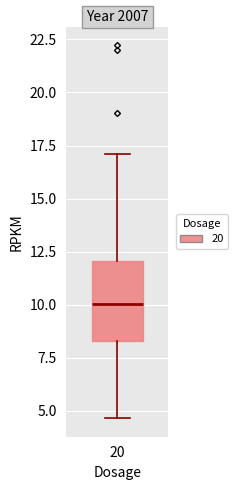

Transcribe this box plot: give where the median line is, the range the box spans, and where the two whiskers end, as read against the y-axis. The values are not printed on the chart, so give them approximately, as read against the axis.

median 10.0, box 8.5 to 12.0, whiskers 4.5 to 17.0